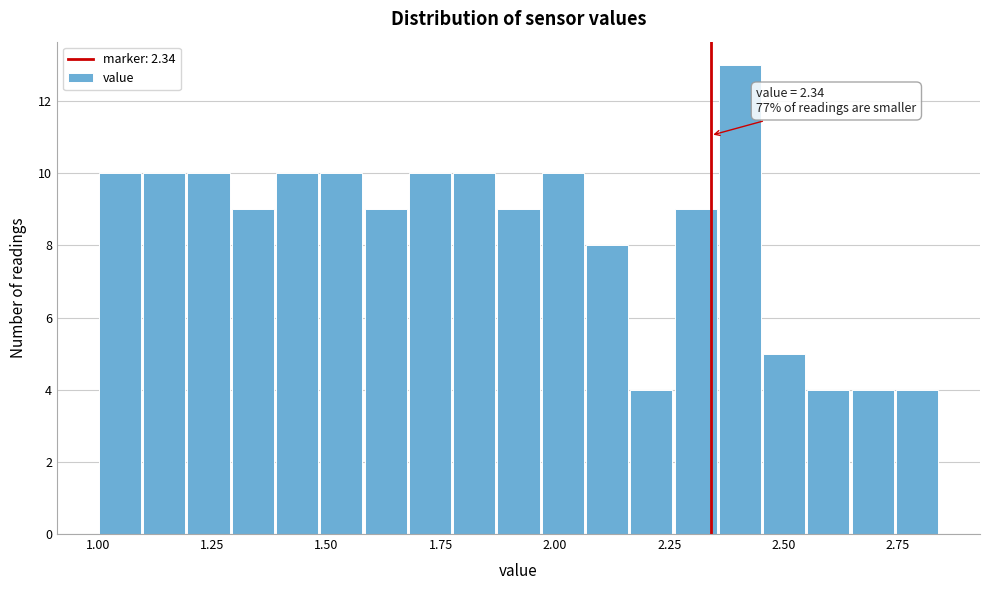

Around what value on the x-axis is the tallest bar? Give the approximate position of its centre, as read against the axis.

2.40